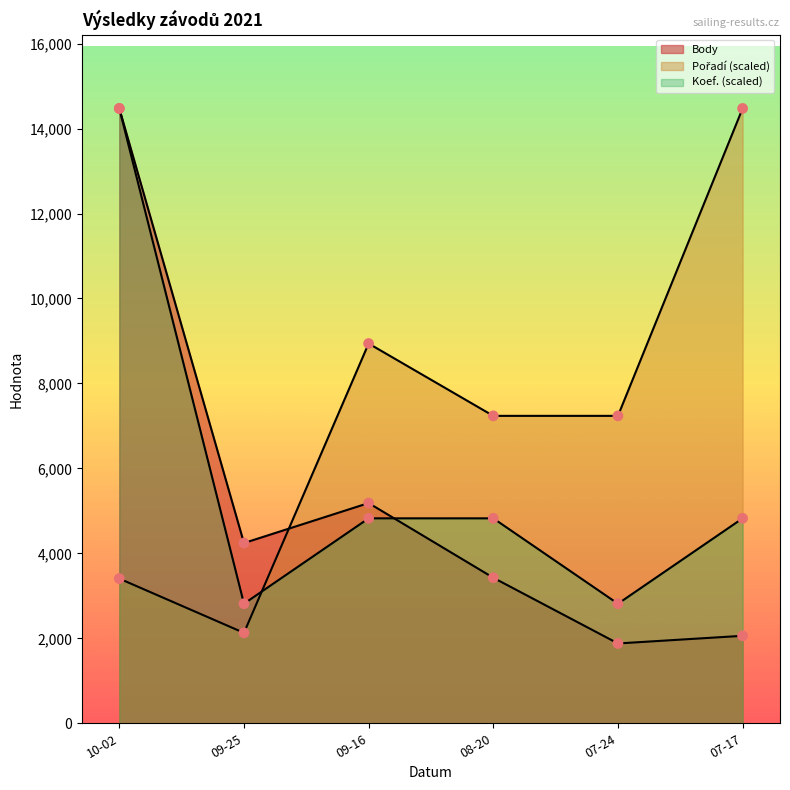

Which series contains the lowest Y value?

Body